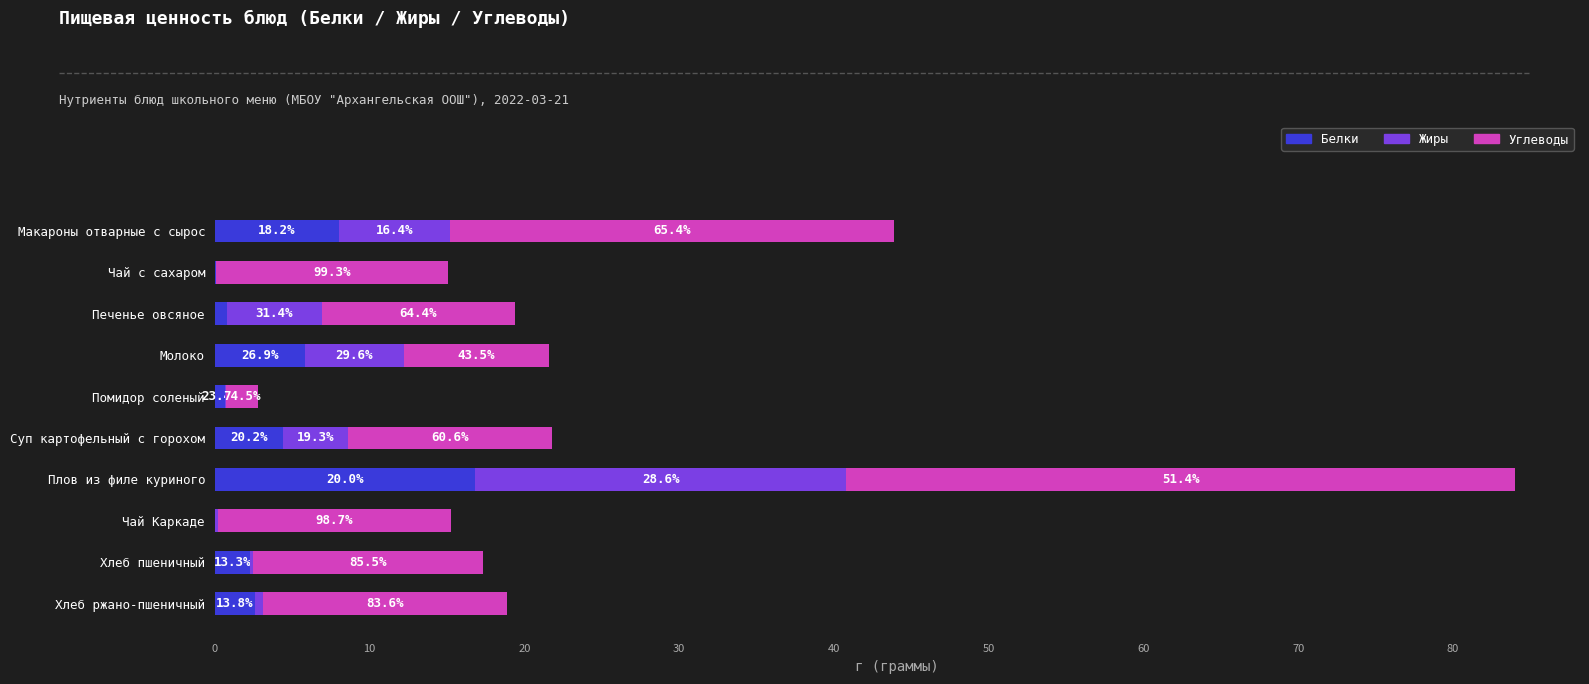

What is the difference between the maximum and minimum values in the Белки series?

16.8